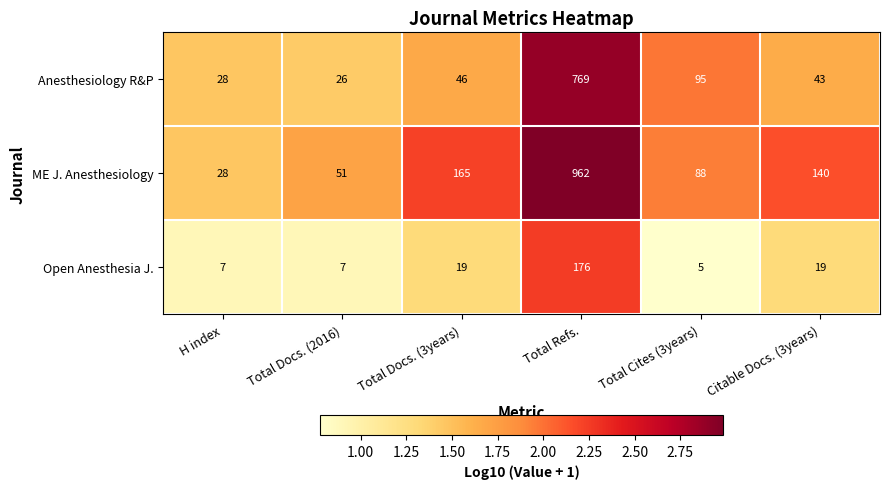

Which series has the largest total across all categories?

ME J. Anesthesiology